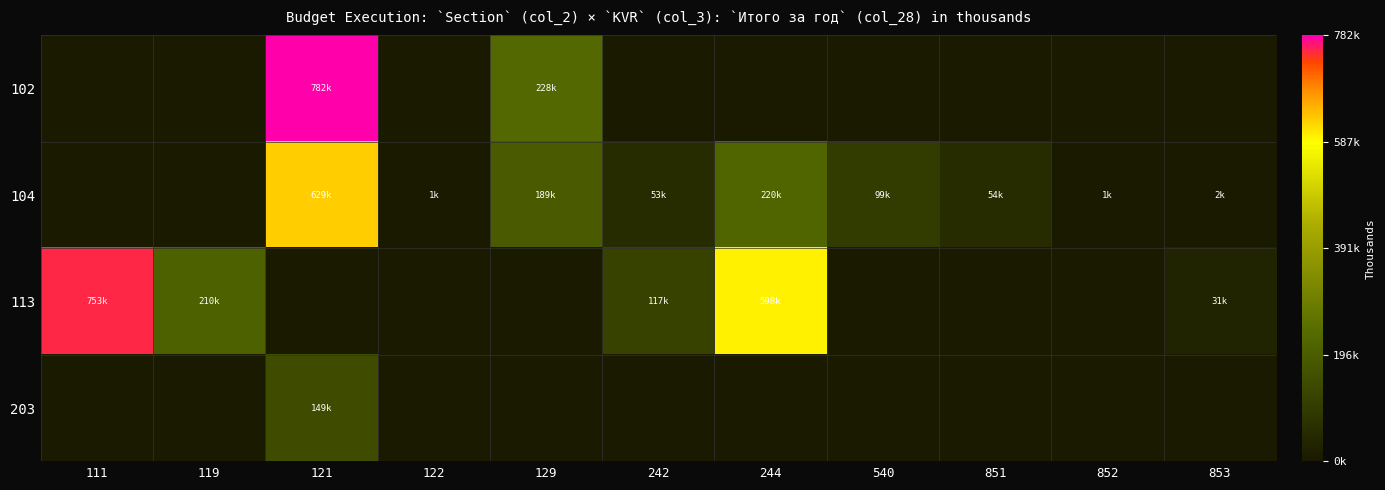

At which category is the sum across all series the highest?

121